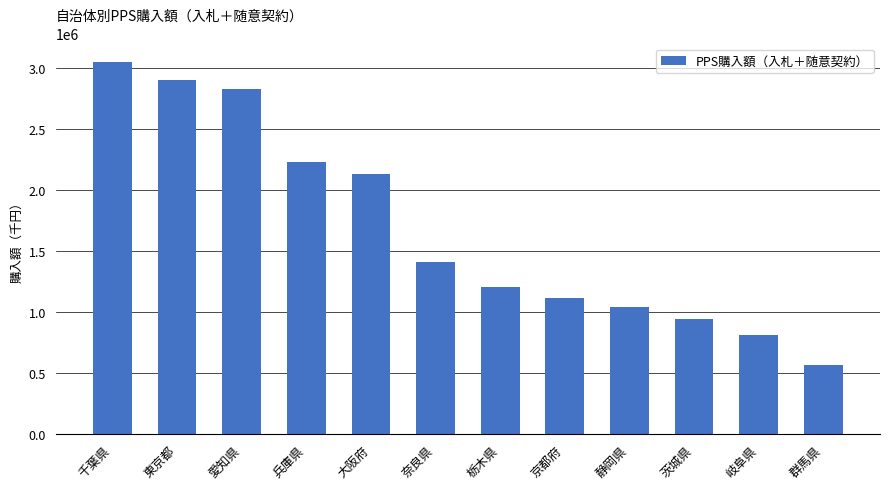

What is the value of the 3rd bar from the left?

2824556